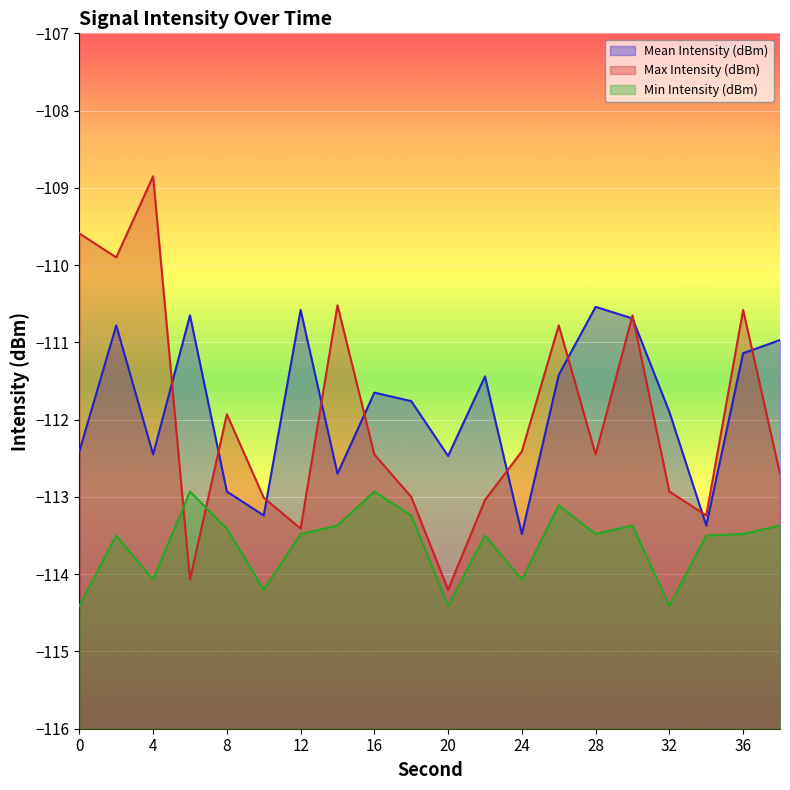

What is the average value of the Max Intensity (dBm) series?

-112.0